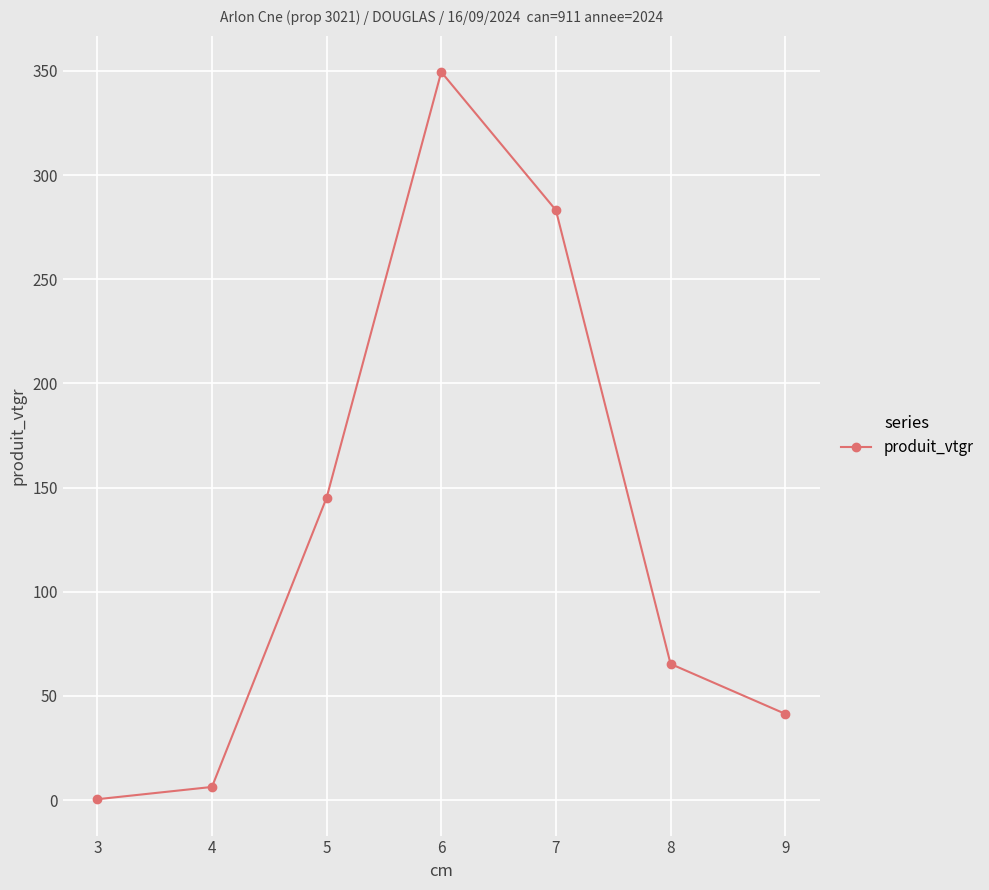

How many interior local peaks (higher than both neighbors) does the data have?

1